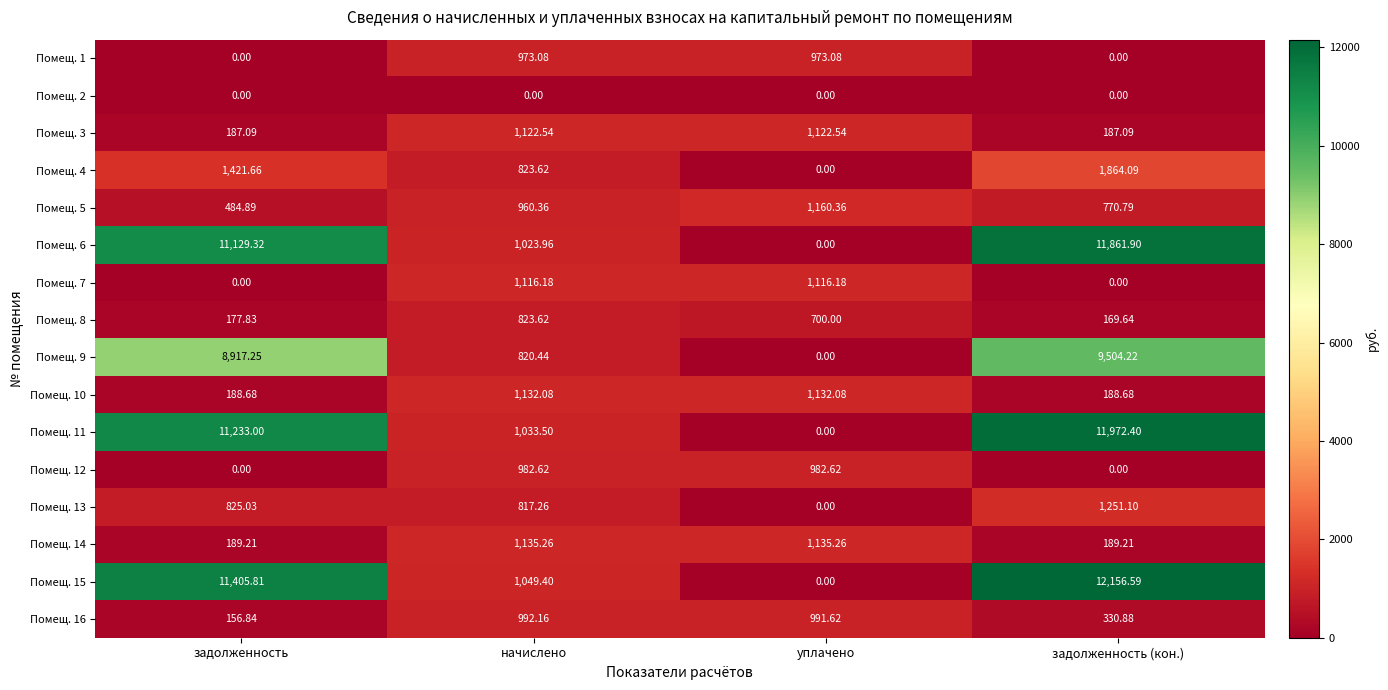

At which category is the sum across all series the highest?

задолженность (кон.)